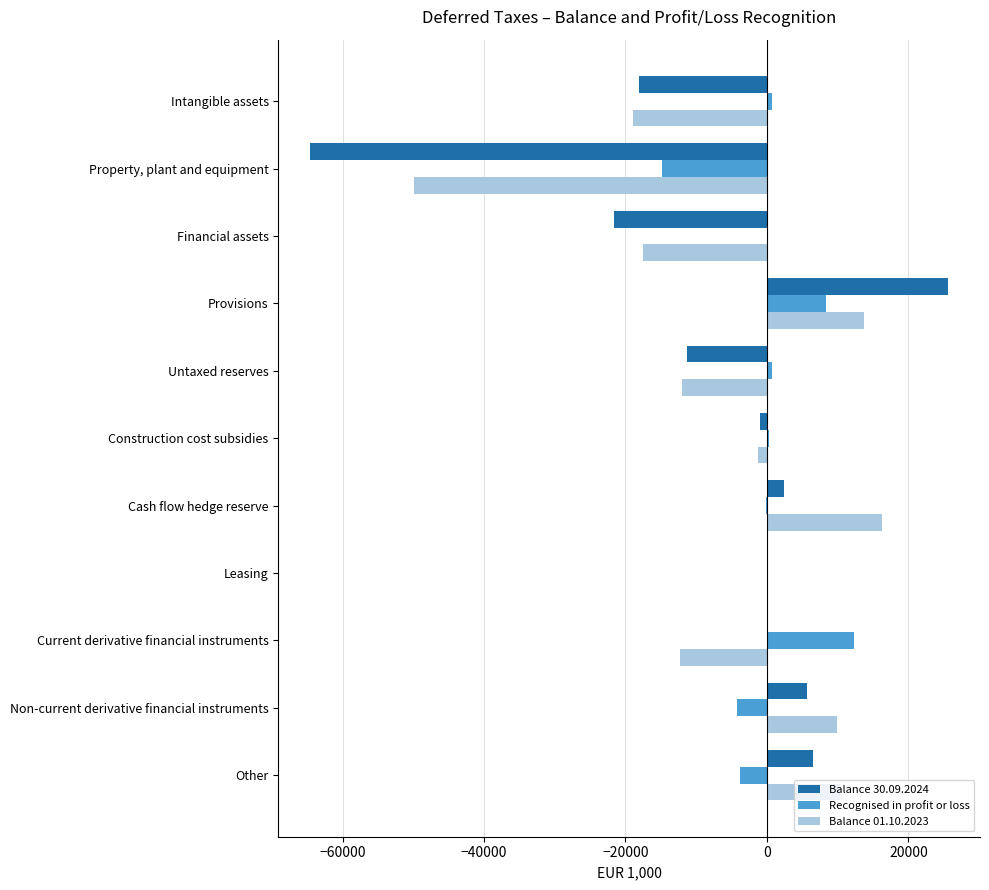

What is the sum of all Balance 01.10.2023 values?

-61765.9